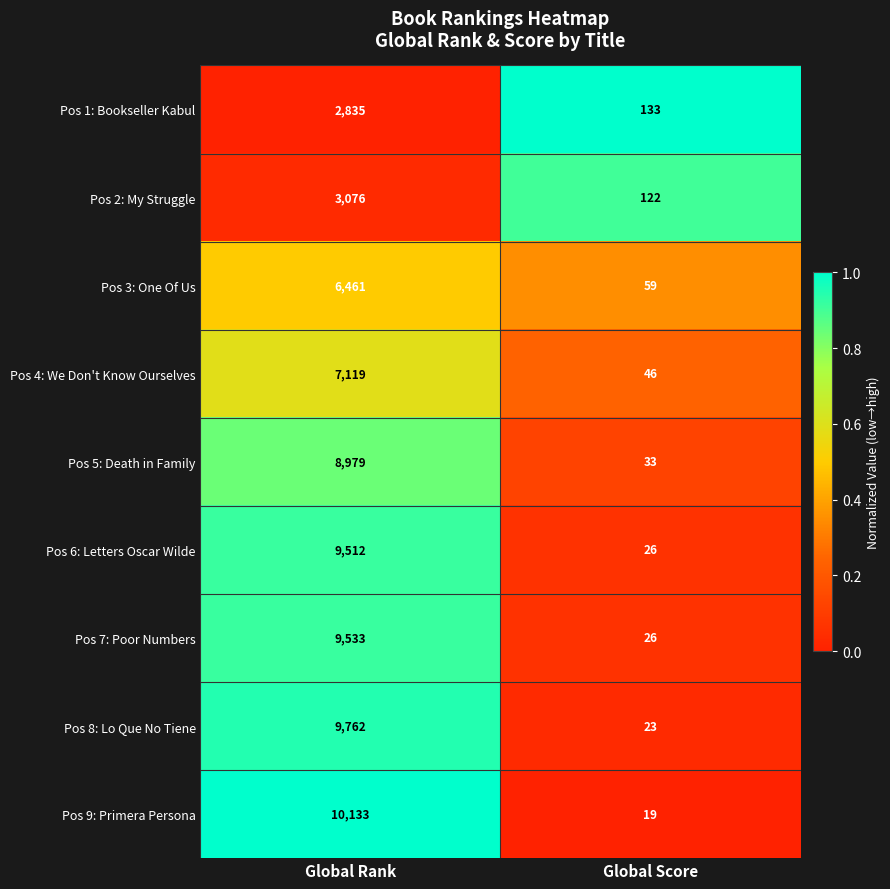

True or false: Pos 3: One Of Us has a value of 10729 at Global Rank.

False